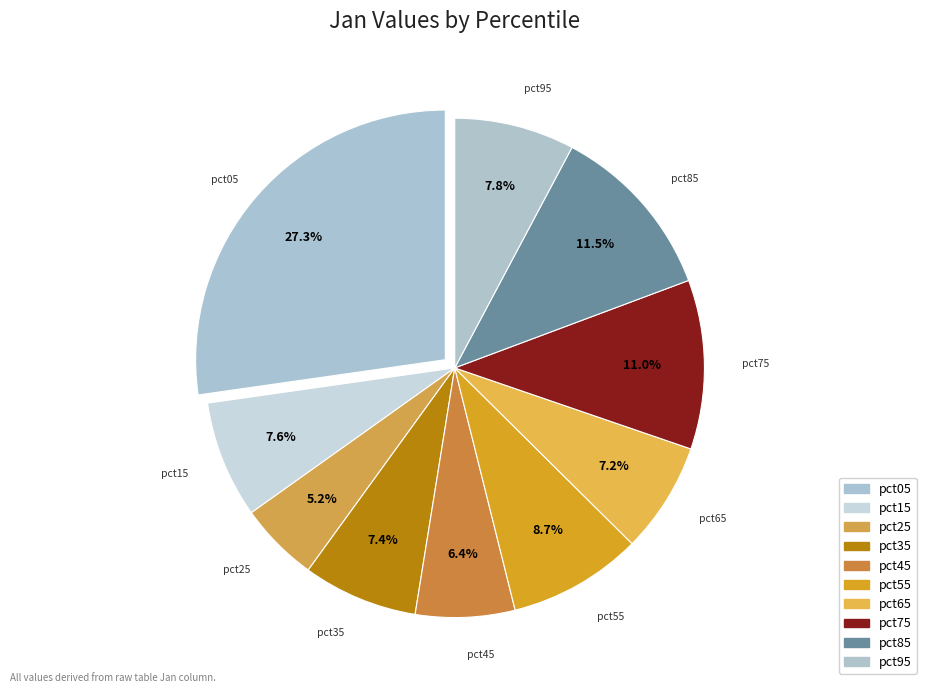

How many segments does this pie chart have?

10